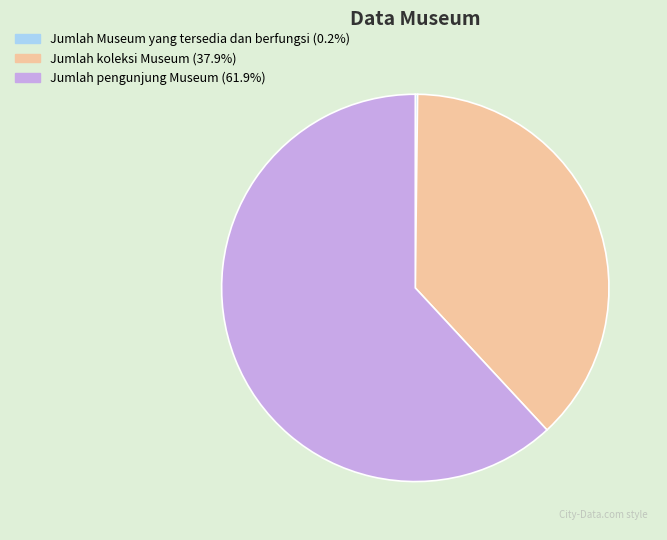

What is the majority slice?

Jumlah pengunjung Museum